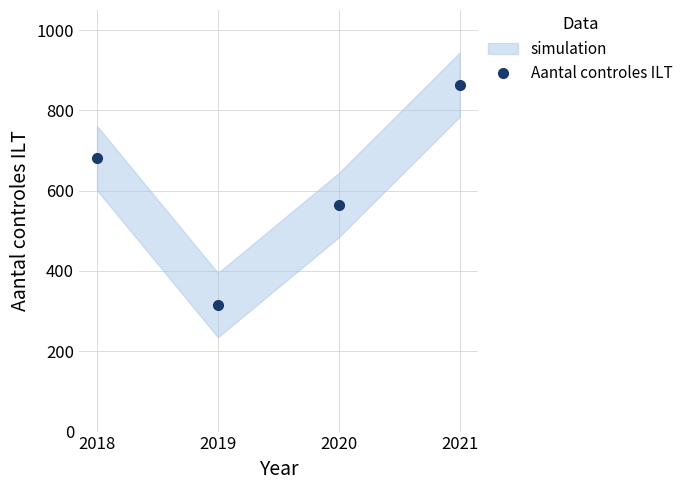

At which label does the data first exceed 681?

2021